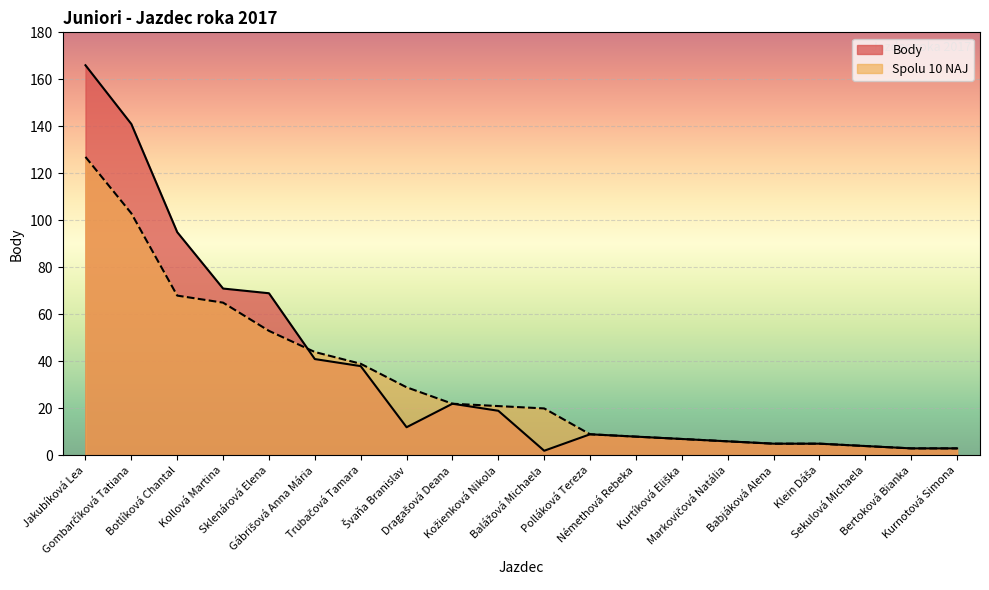

How many data points in Body are above 12?

9